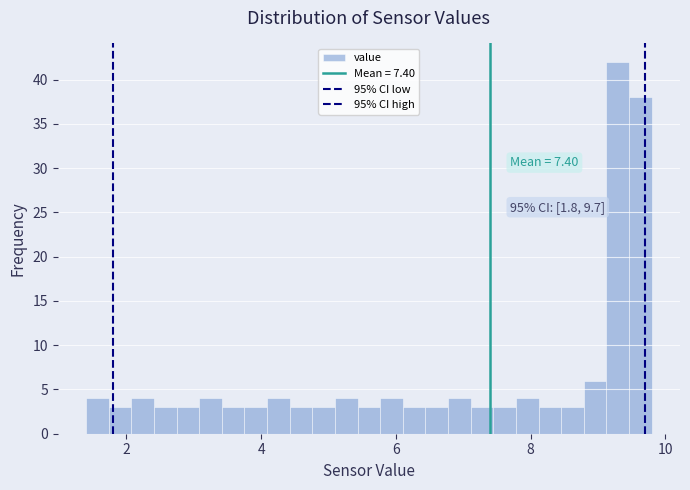

Read against the x-axis, roughly where is the centre of the tallest bar?

9.2